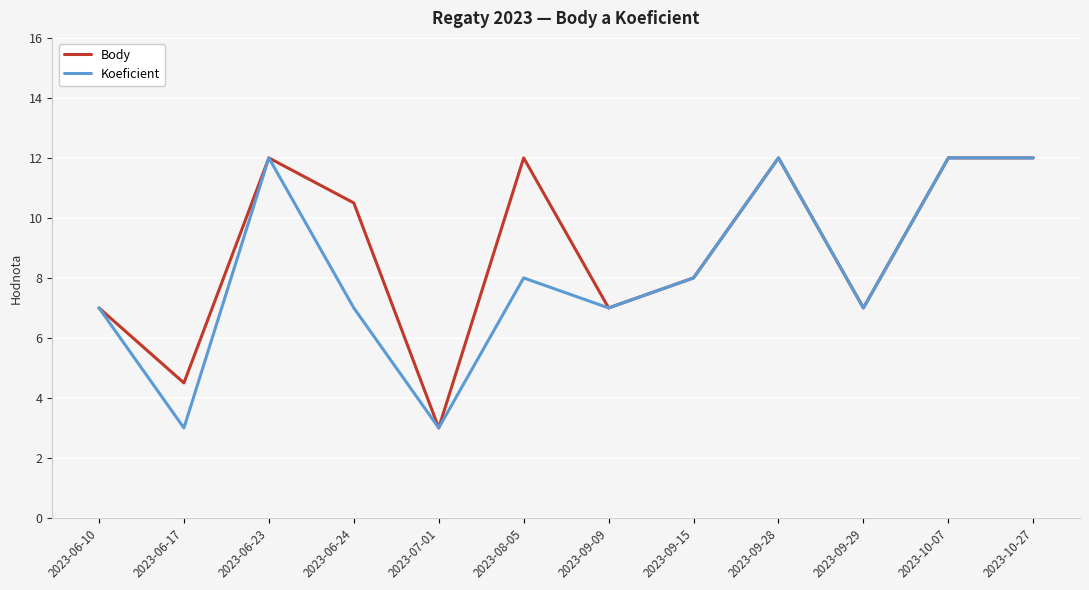

True or false: Koeficient has more than 2 interior local peaks.

True